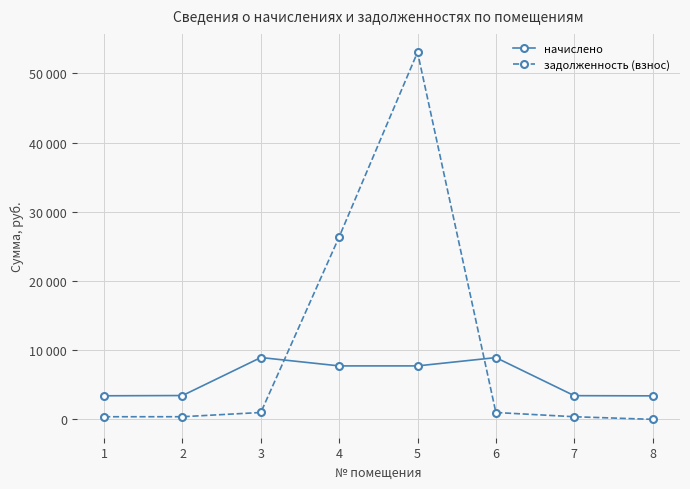

Is this an area chart (filled region under the line)?

No